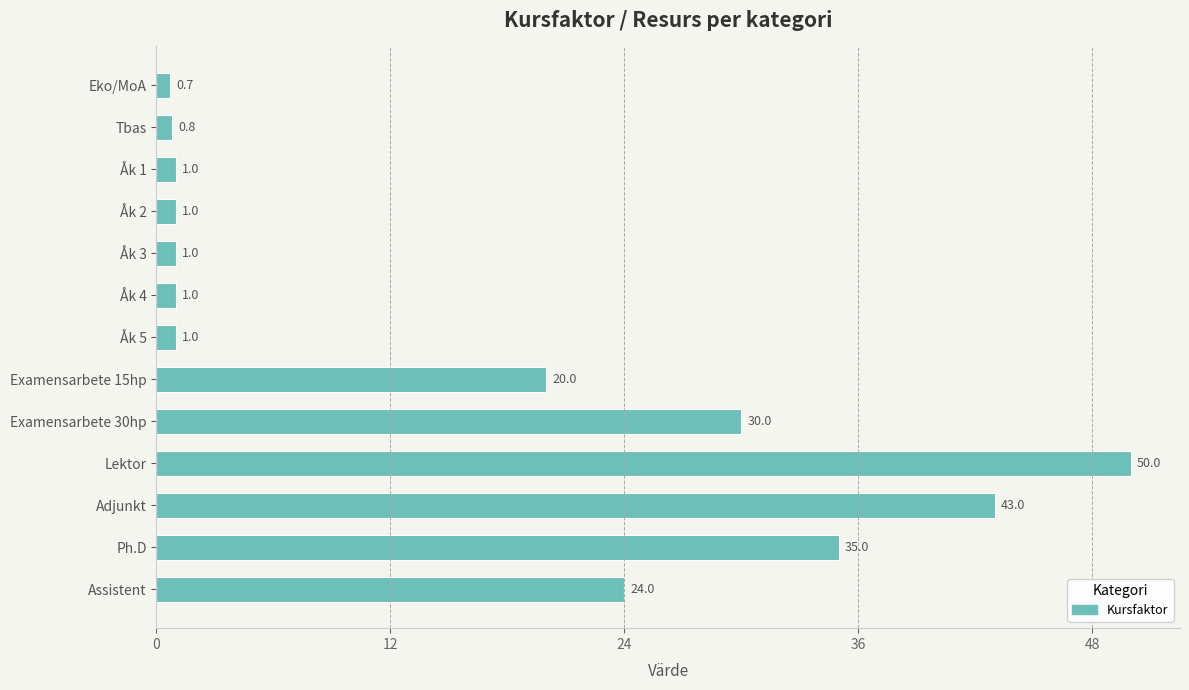

What is the change in value from Tbas to Adjunkt?

+42.2